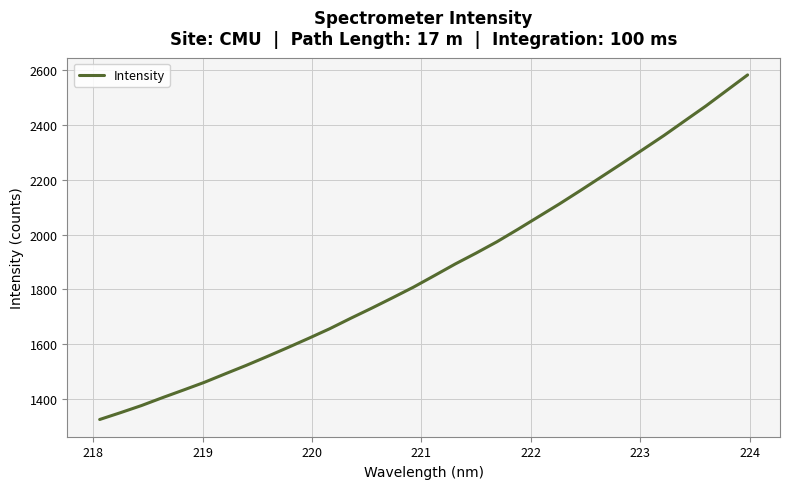

What is the difference between the maximum and minimum values?

1260.4